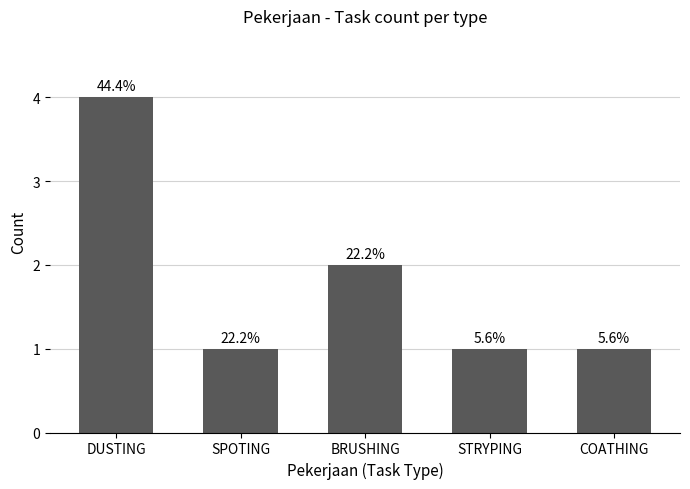

At which label is the value closest to 2?

BRUSHING